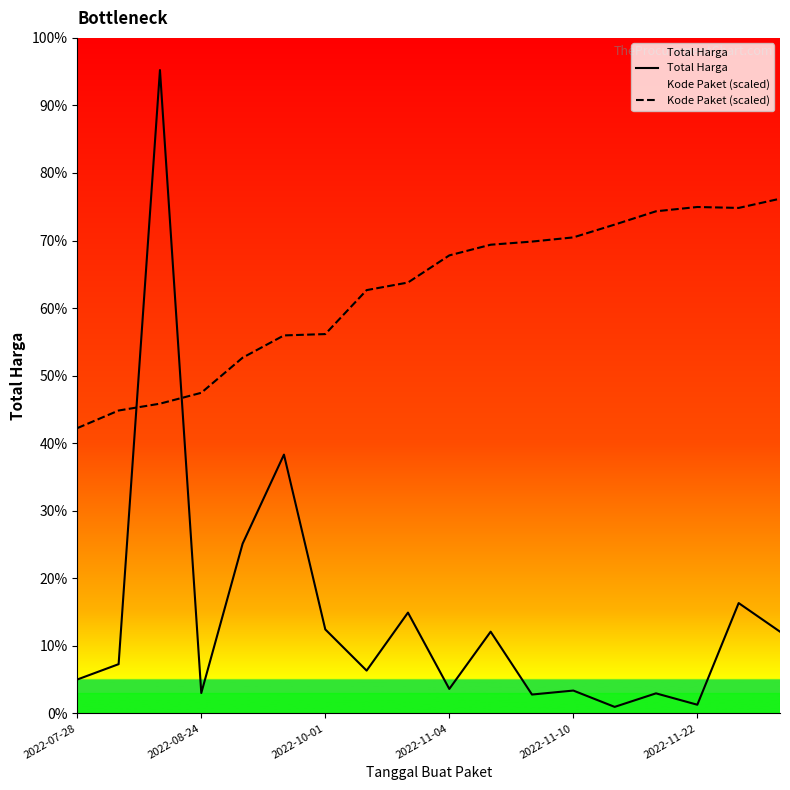

At how many categories does at least one series exceed 9871911?

18